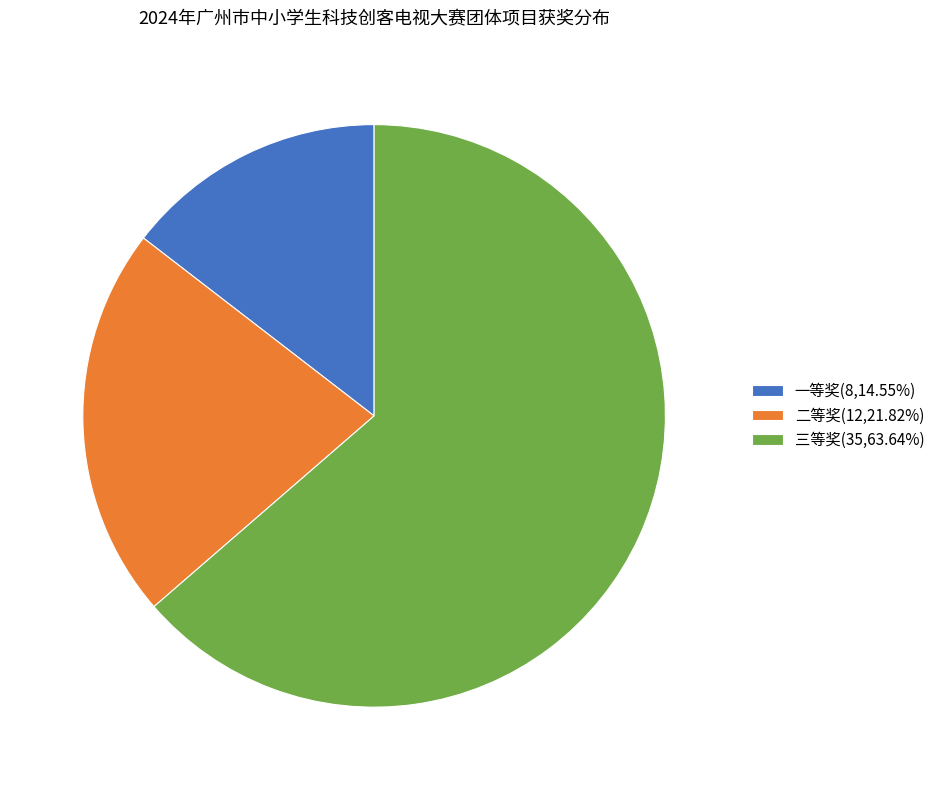

What is the ratio of the value at 三等奖(35,63.64%) to the value at 一等奖(8,14.55%)?

4.4